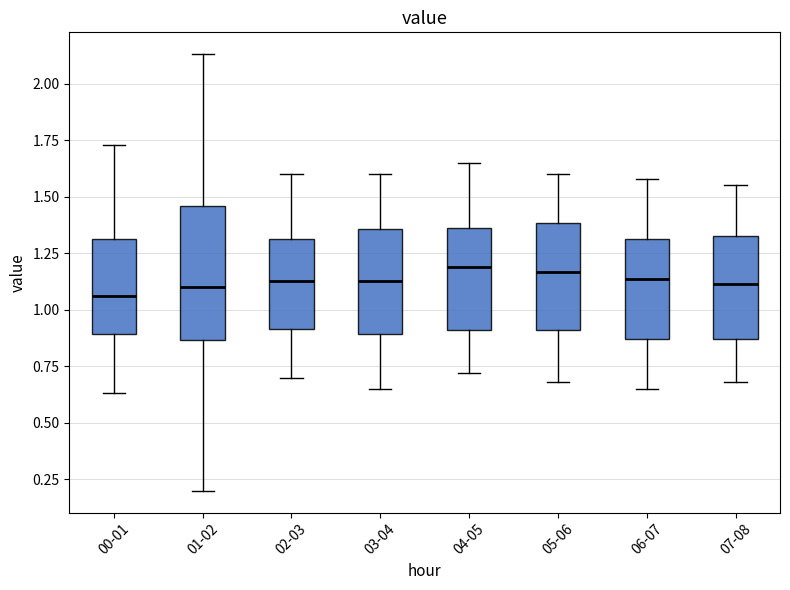

Comparing the boxes themselves (not the whiskers), which one is the tallest?

01-02